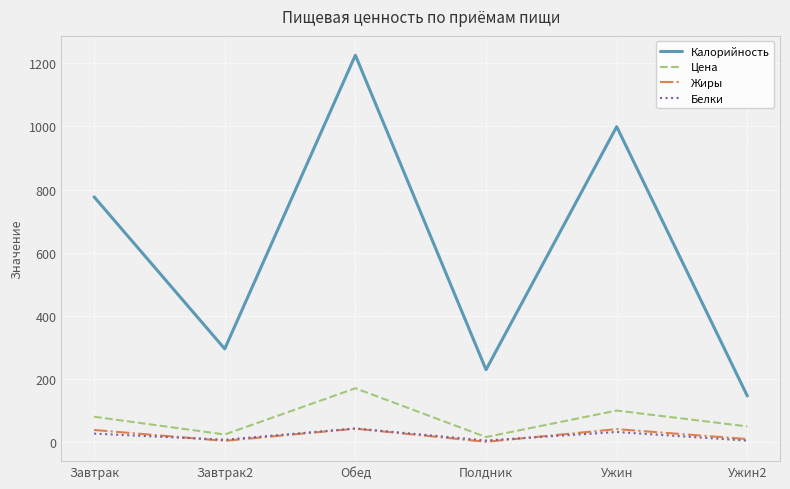

In Жиры, how many points are higher than both neighbors (excluding endpoints)?

2